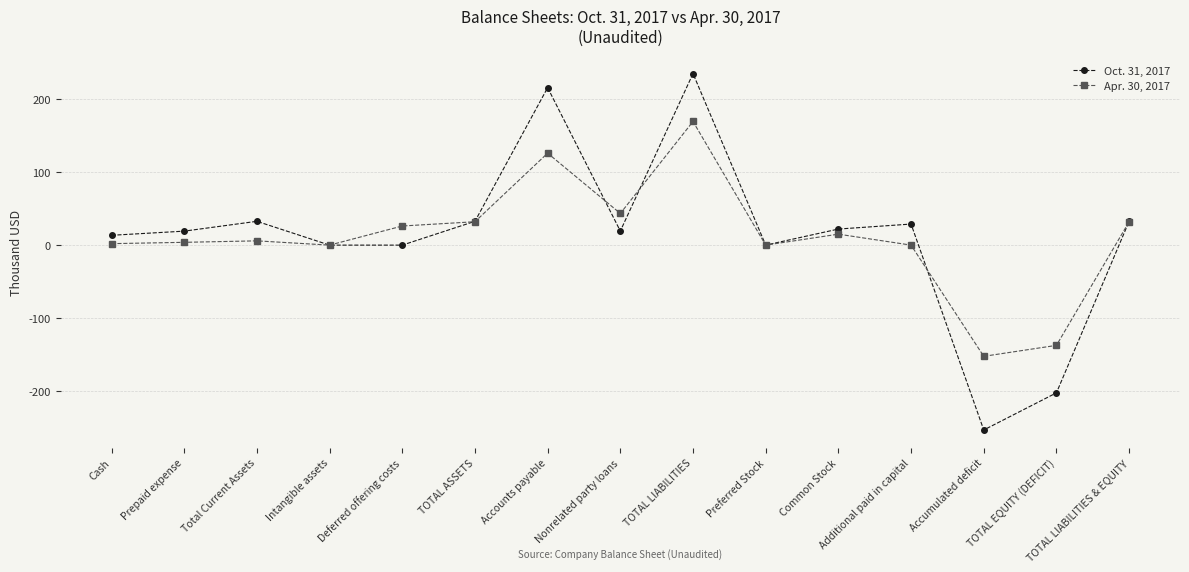

What is the maximum value for Oct. 31, 2017?

234.9